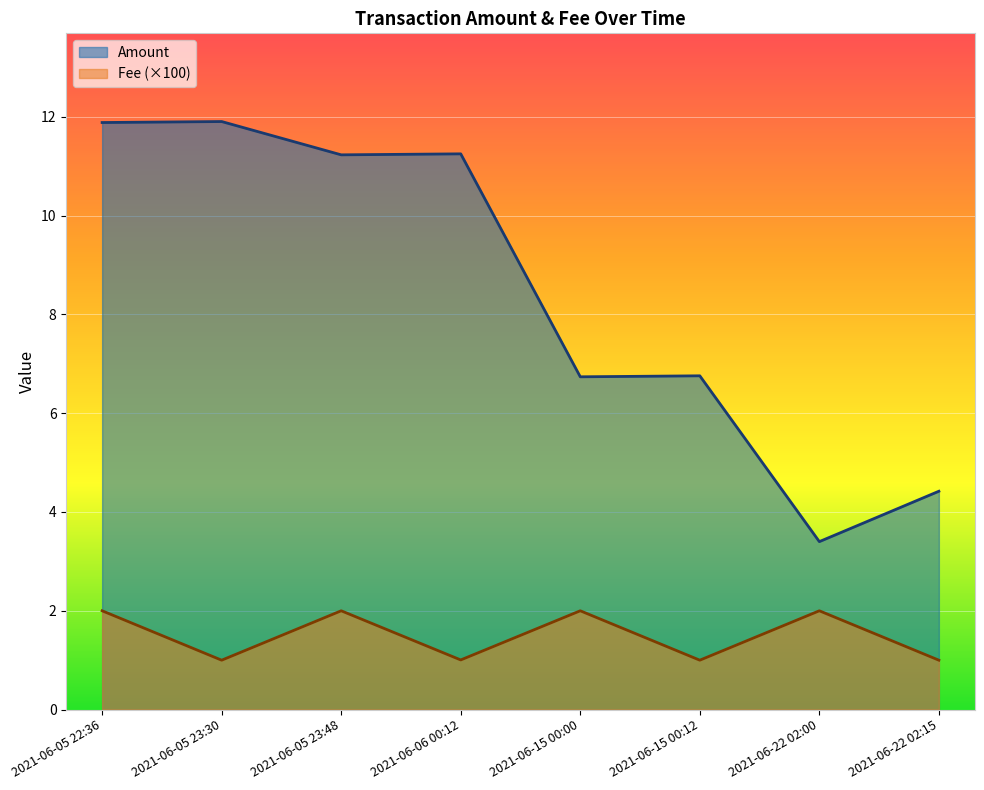

At 2021-06-15 00:12, list the series in order from smallest to largest.

Fee (×100), Amount